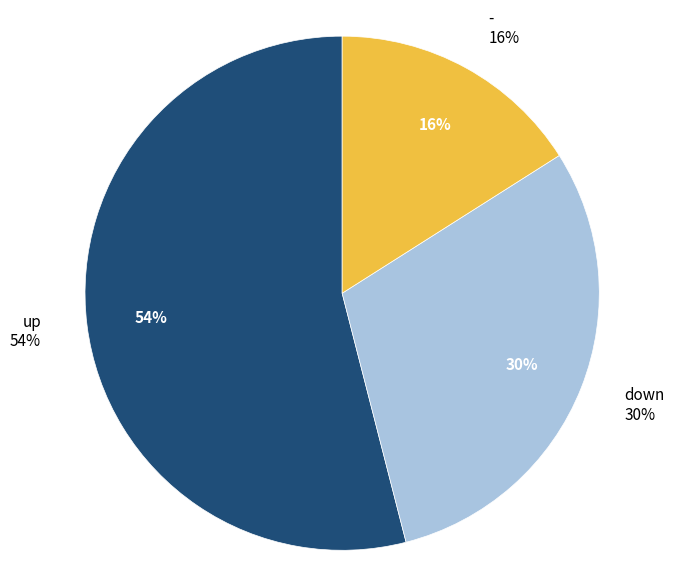

To the nearest percent, what is the average slice percentage?

33%